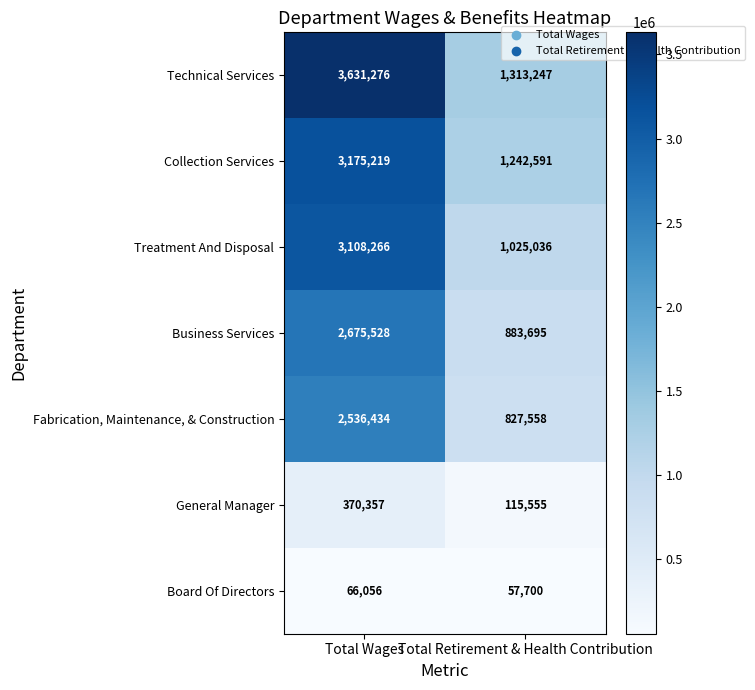

Count the number of categories in the chart.

2